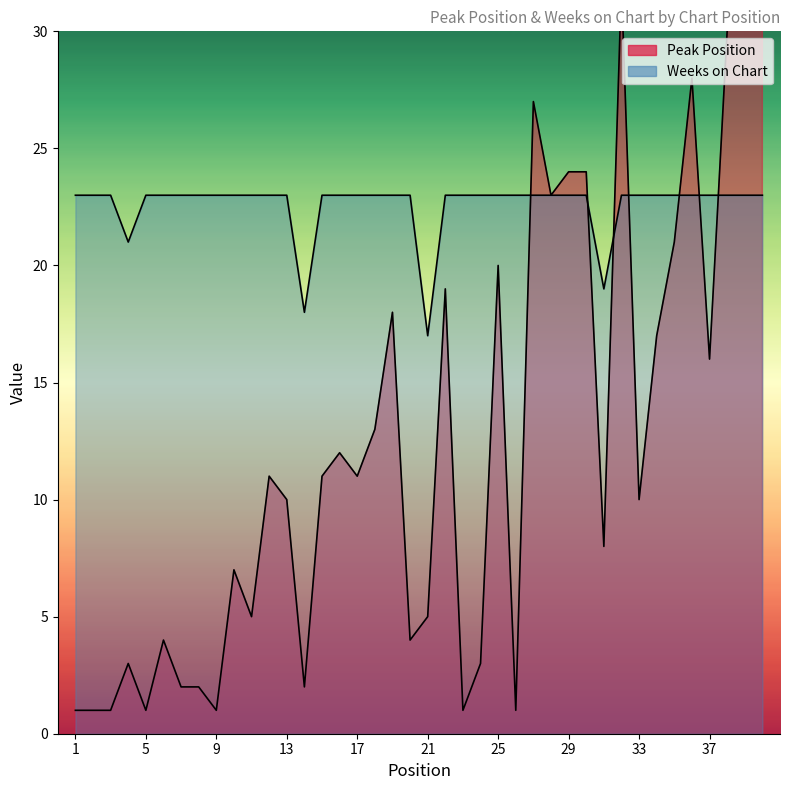

What is the value of the Weeks on Chart point at the 28th from the left?

23